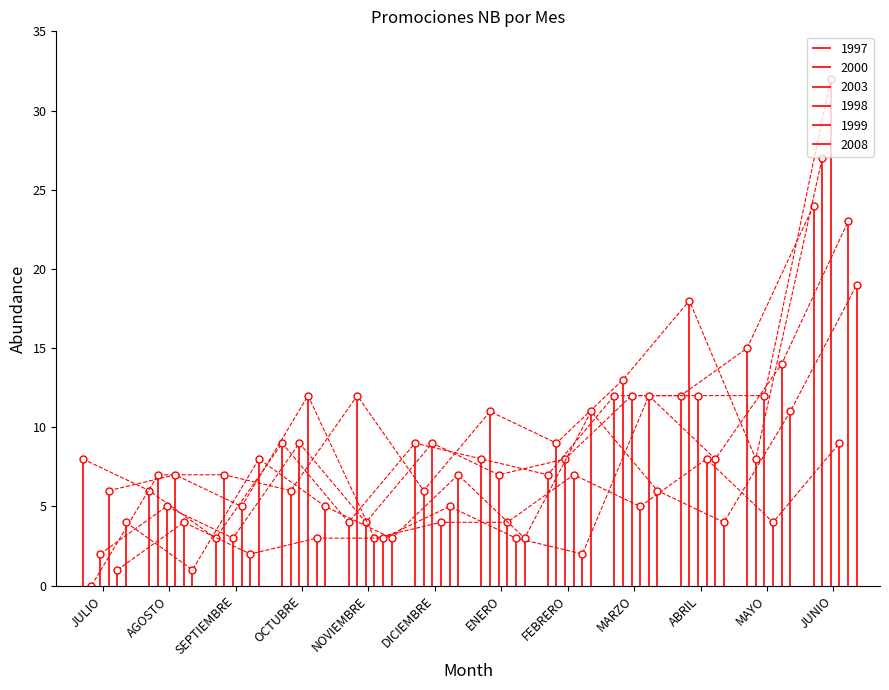

What is the label of the 7th point from the left?

ENERO